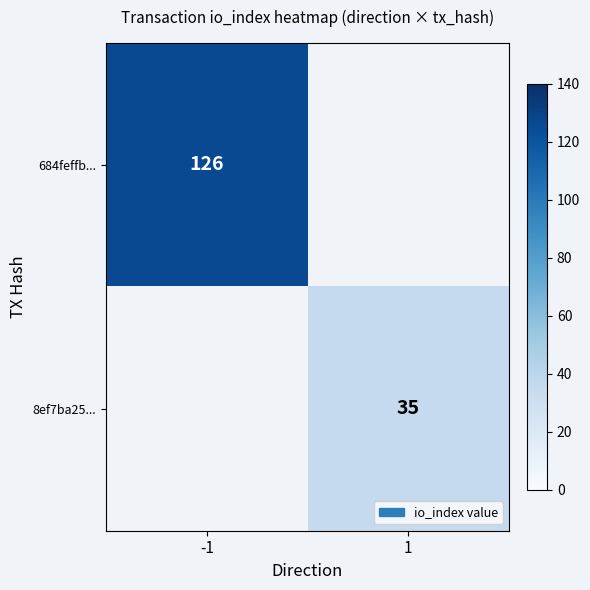

The 684feffb... series shows 195 at -1. True or false?

False